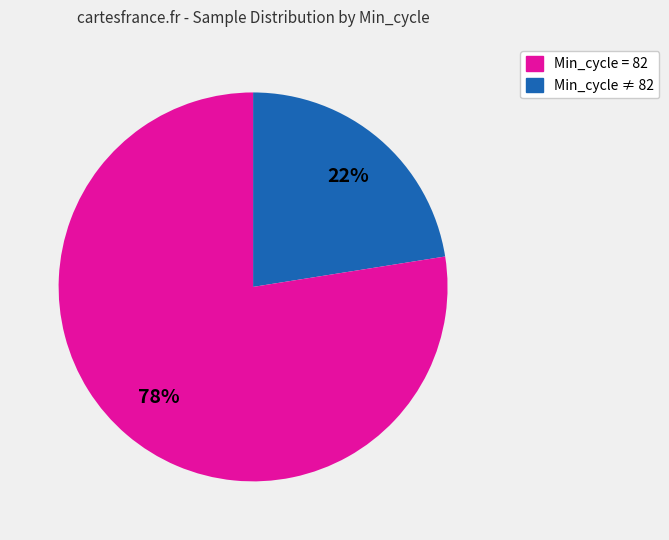

Is there a majority slice in this chart?

Yes